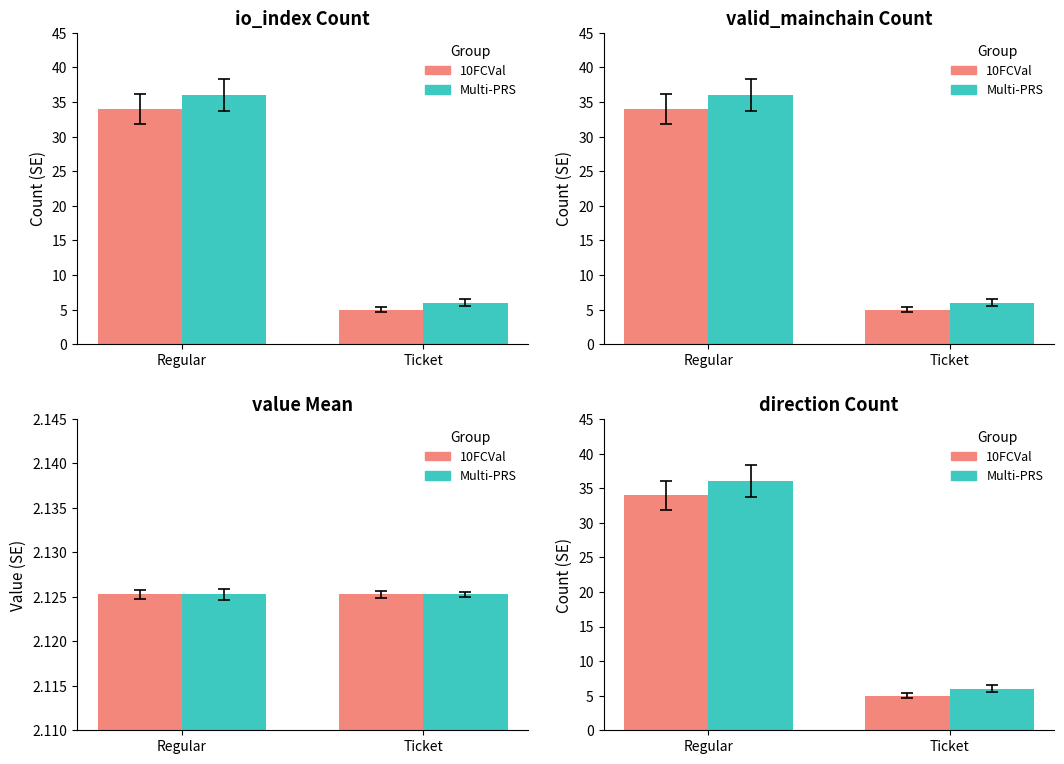

At which category is the sum across all series the highest?

Regular